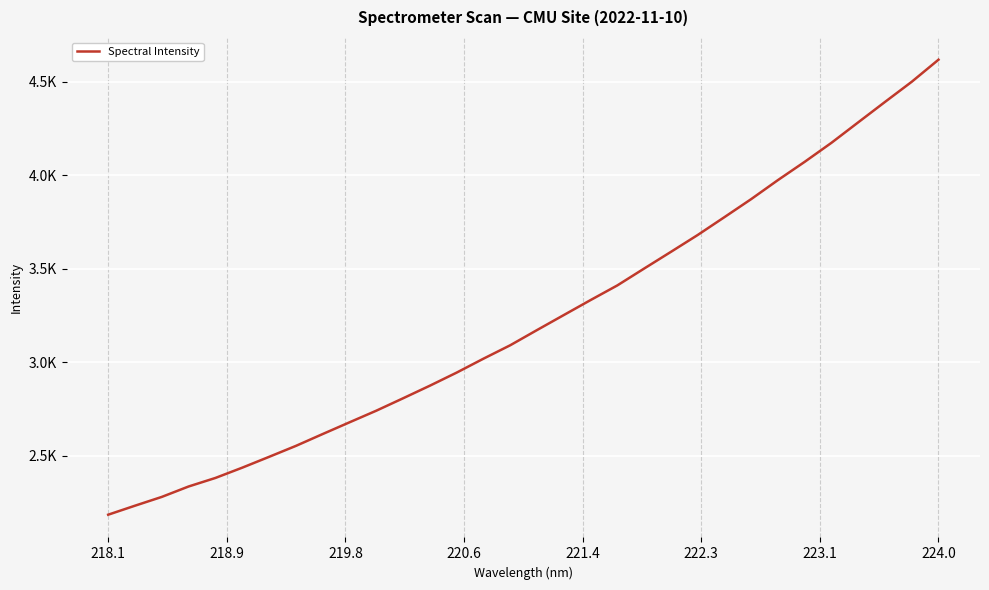

Does the chart display data point markers on the line(s)?

No